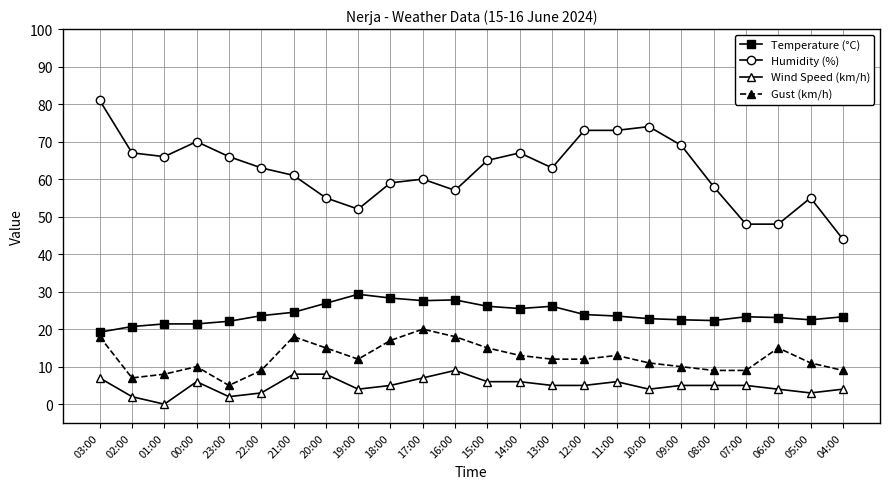

What are all the series names shown in the legend?

Temperature (°C), Humidity (%), Wind Speed (km/h), Gust (km/h)